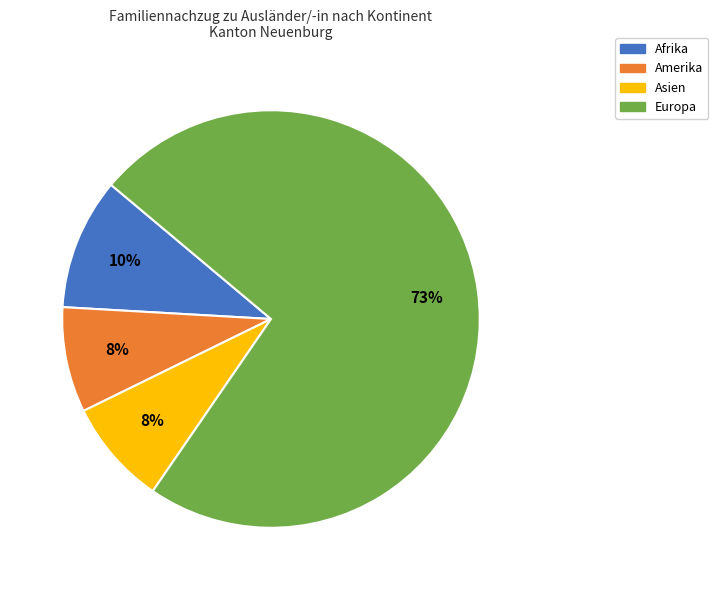

Is the sum of Amerika and Asien greater than half?

No